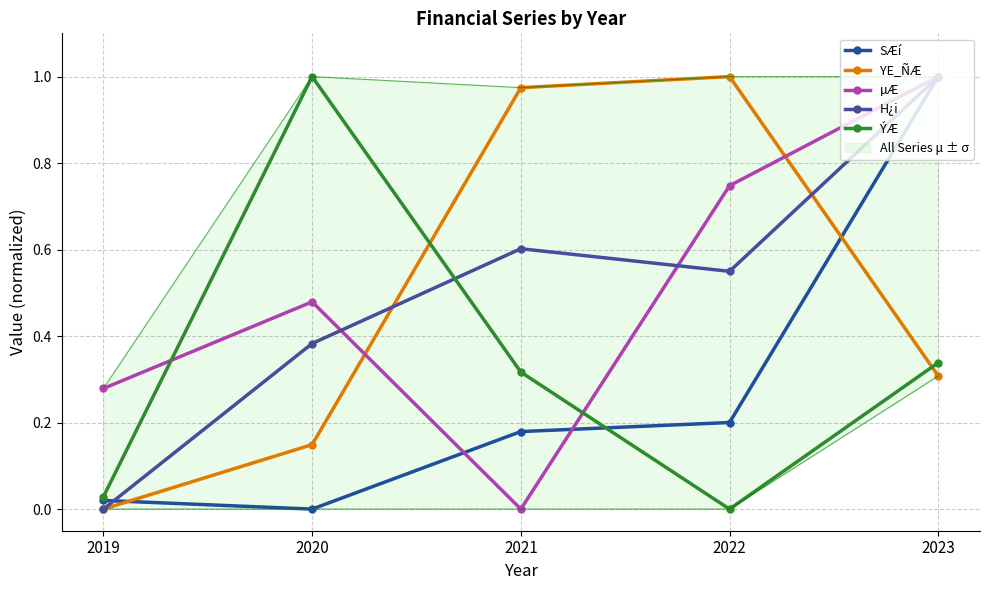

What is the highest value of the µÆ series?

1.0